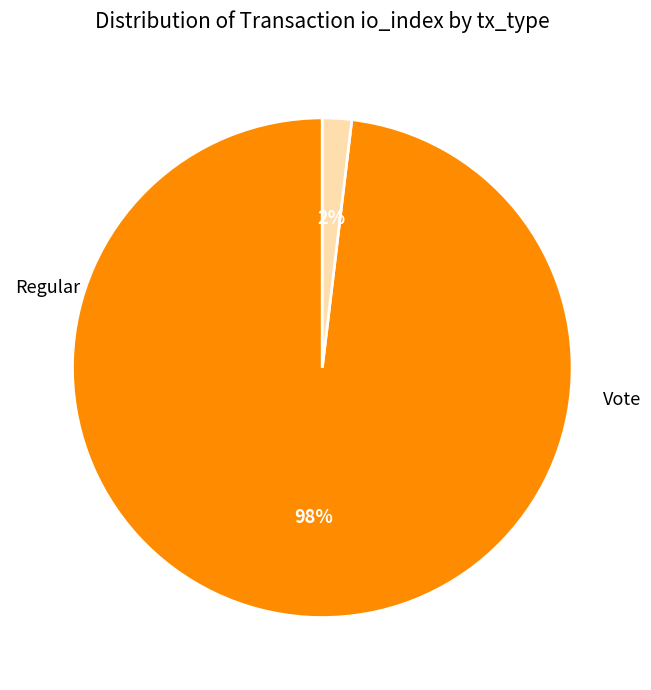

To the nearest percent, what is the difference between the largest and smallest slice percentages?

96%